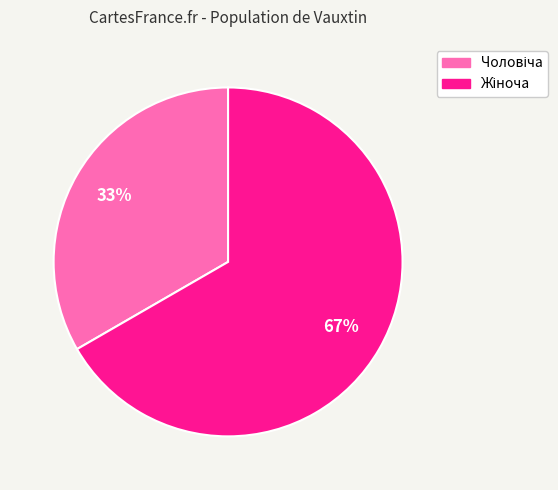

Is there a majority slice in this chart?

Yes